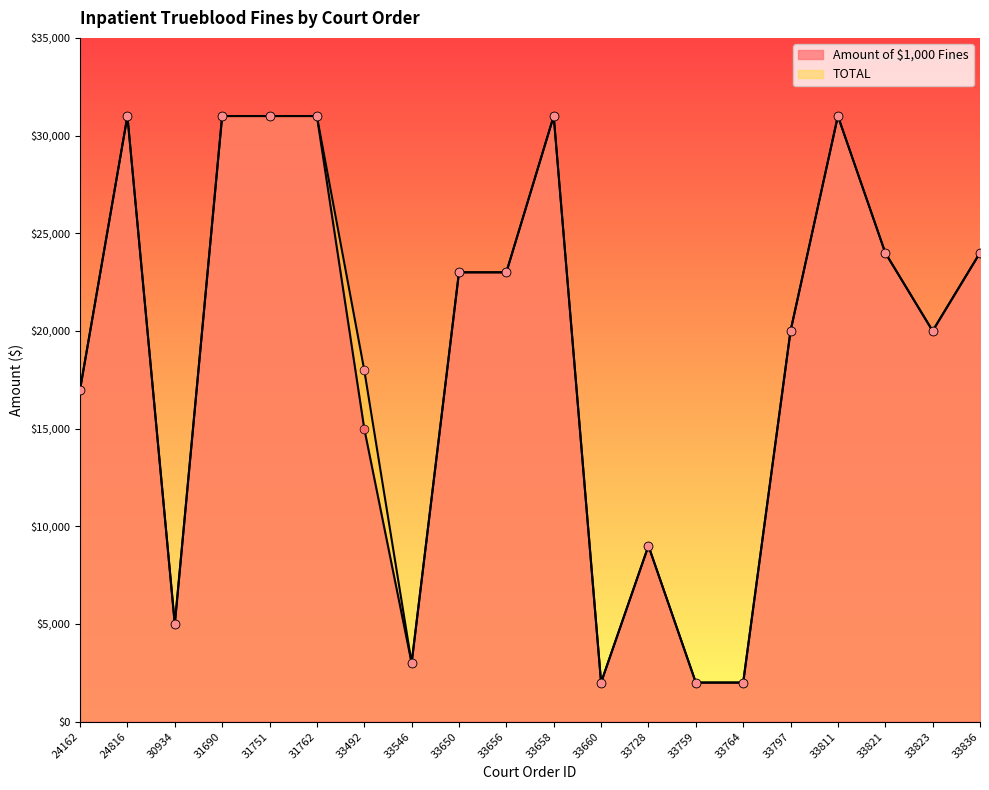

What are all the series names shown in the legend?

Amount of $1,000 Fines, TOTAL